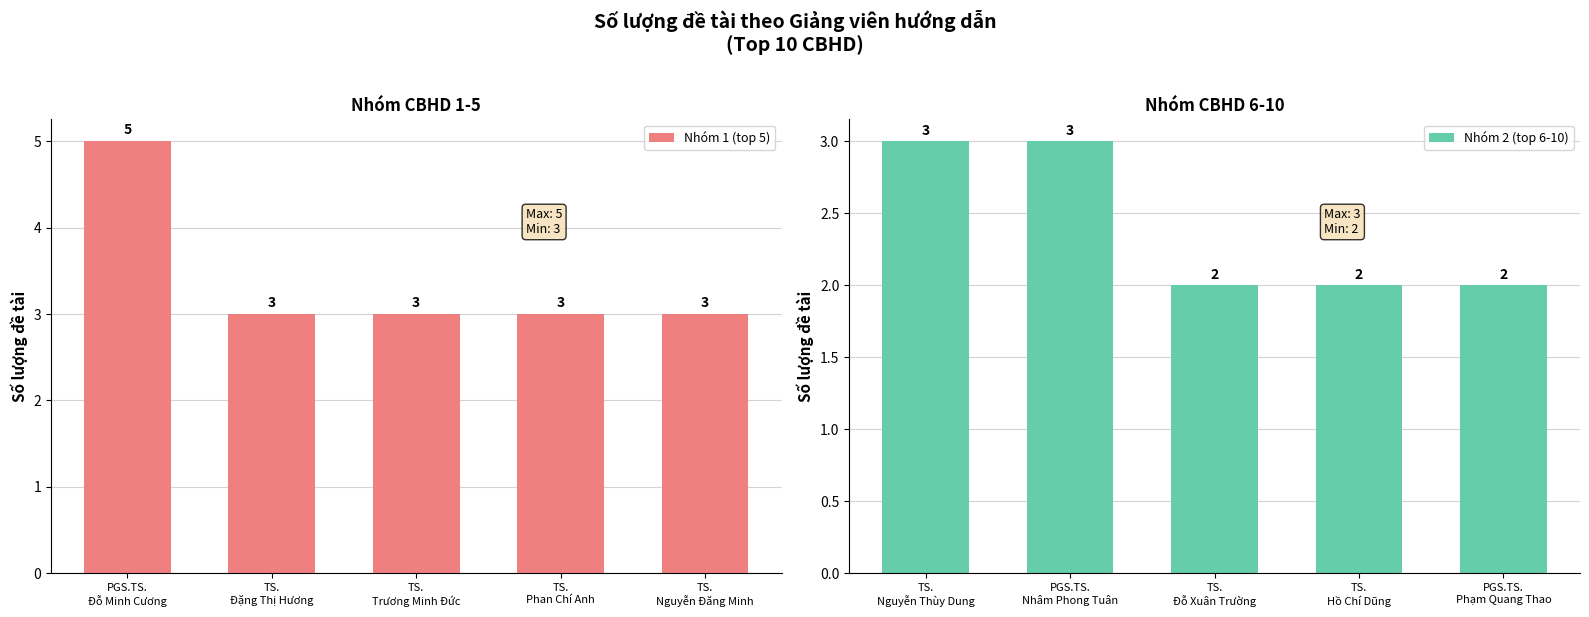

Reading right to left, extract all data points from this chart.

Nhóm 1 (top 5): 3	3	3	3	5
Nhóm 2 (top 6-10): 2	2	2	3	3